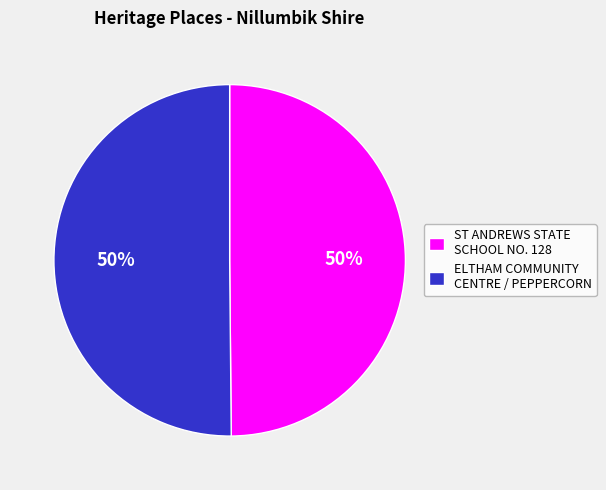

Approximately how many times larger is the value at ELTHAM COMMUNITY CENTRE / PEPPERCORN compared to ST ANDREWS STATE SCHOOL NO. 128?

1.0